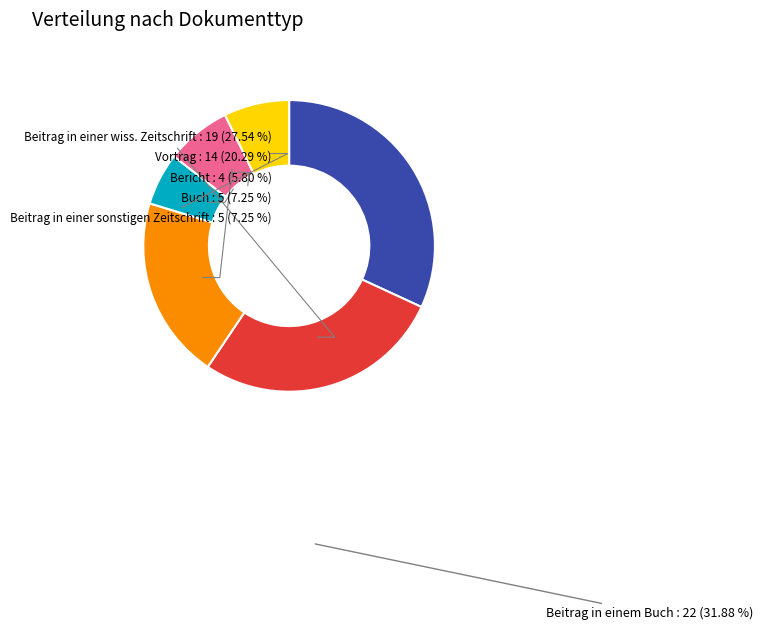

What is the total percentage of Beitrag in einer sonstigen Zeitschrift and Buch?

14.5%